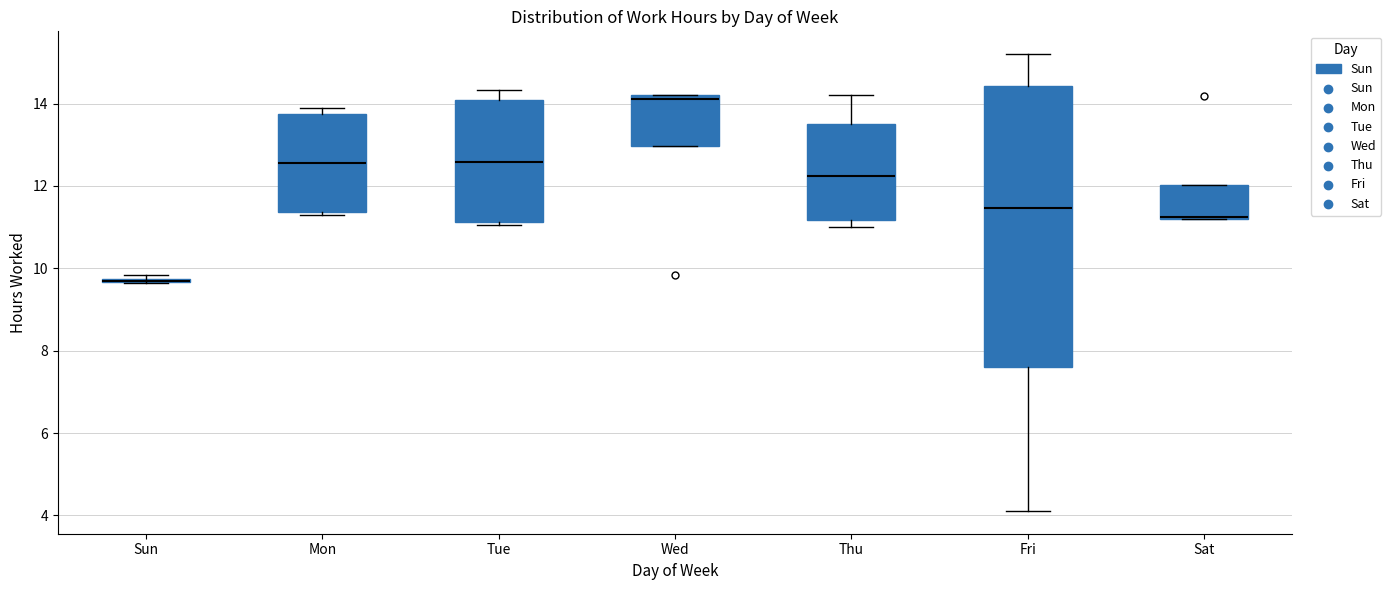

Which box is the tallest, from its lower edge to its upper edge?

Fri